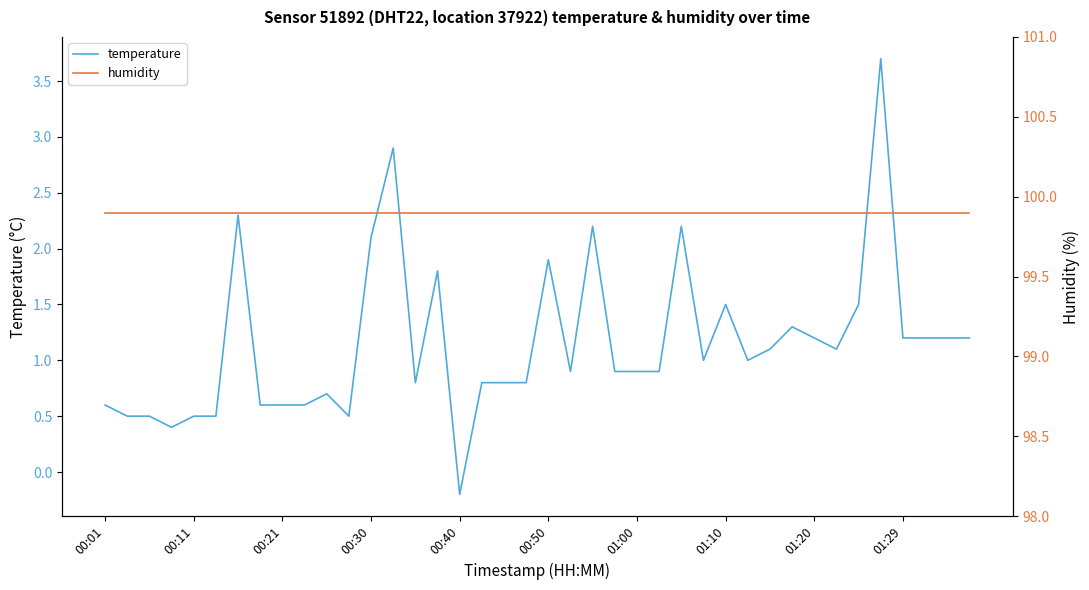

The value of temperature at 00:11 is 0.9. True or false?

False